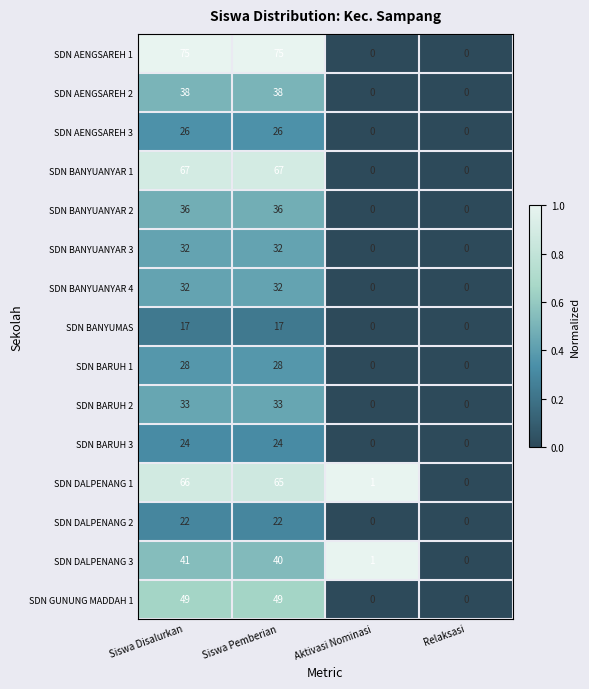

What is the maximum value for SDN BANYUANYAR 2?

36